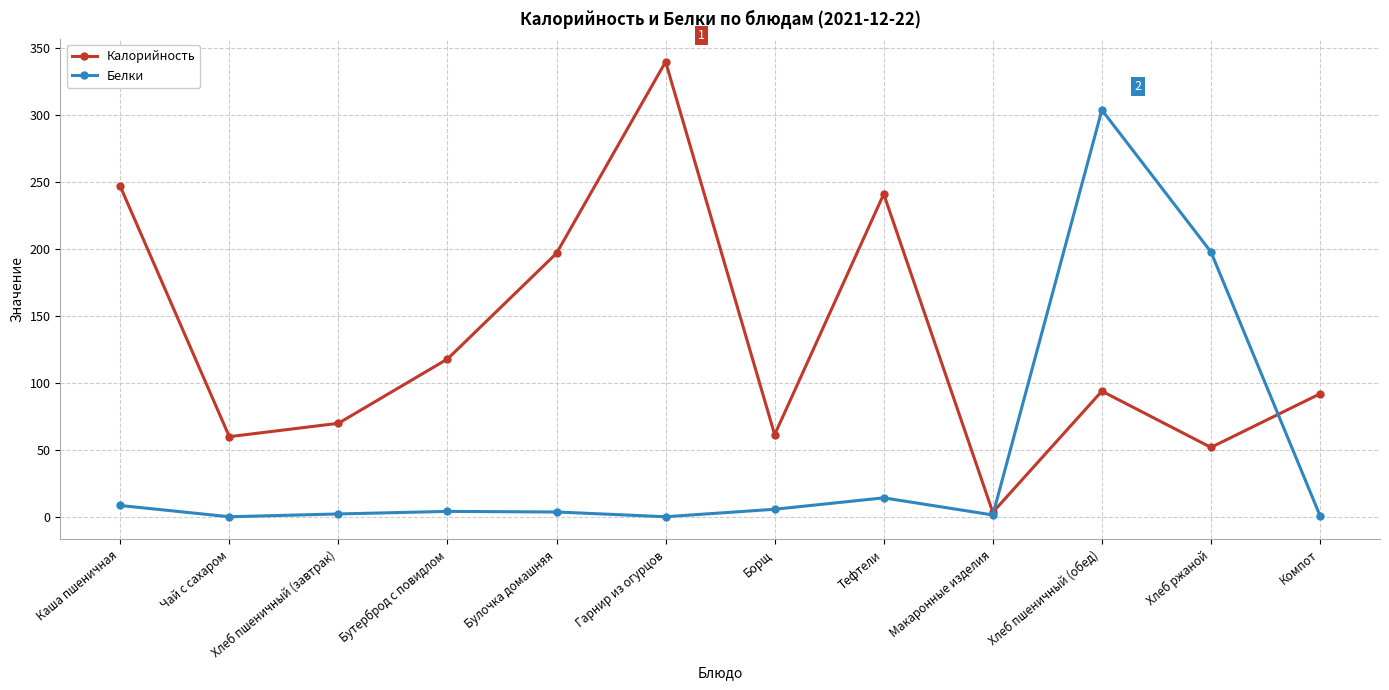

Where does the Калорийность series first go above 94?

Каша пшеничная